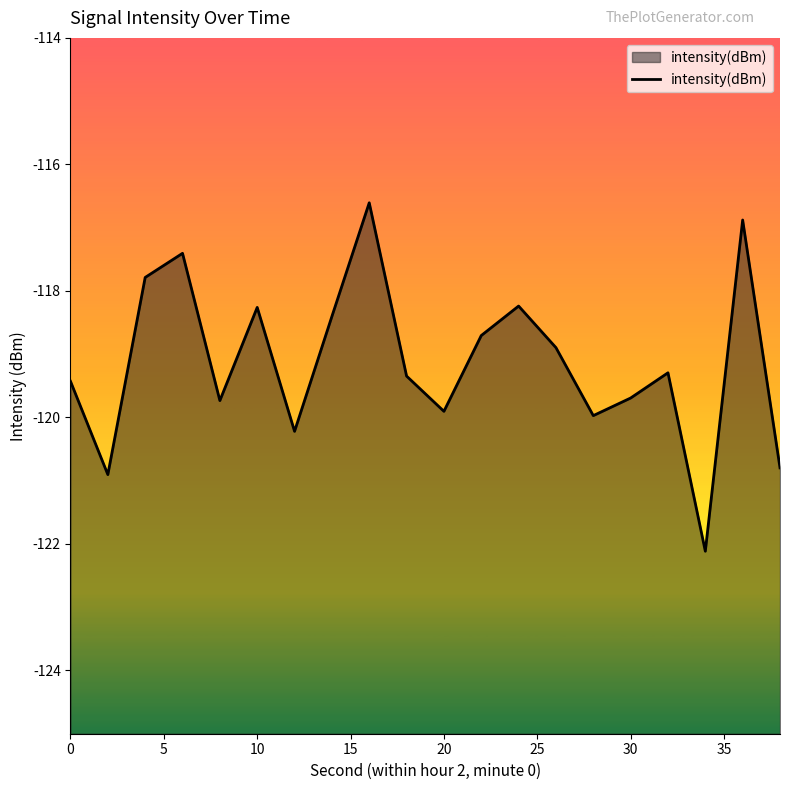

What is the maximum value shown in the chart?

-116.6